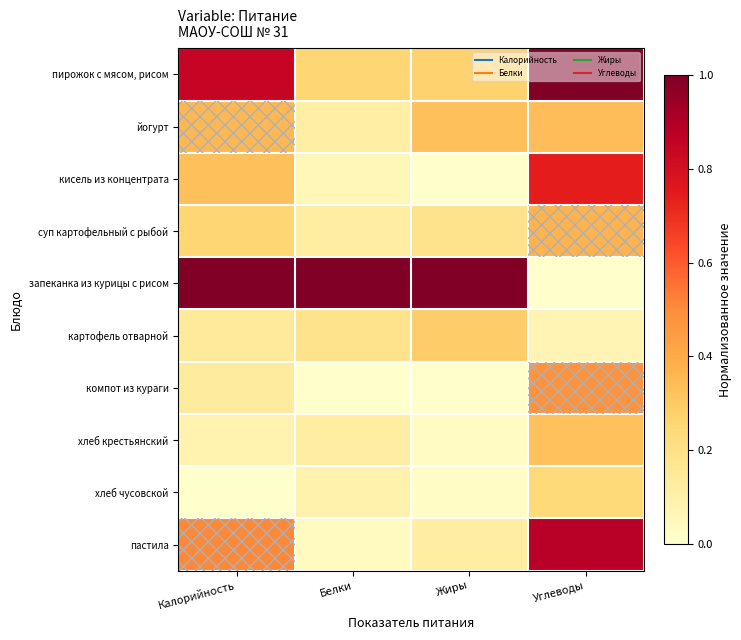

Which series has the widest spread of values?

запеканка из курицы с рисом